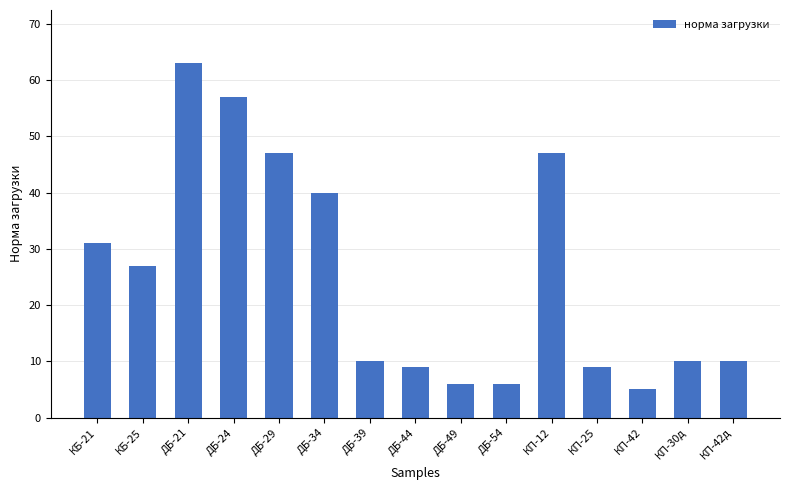

What is the label of the 11th bar from the right?

ДБ-29